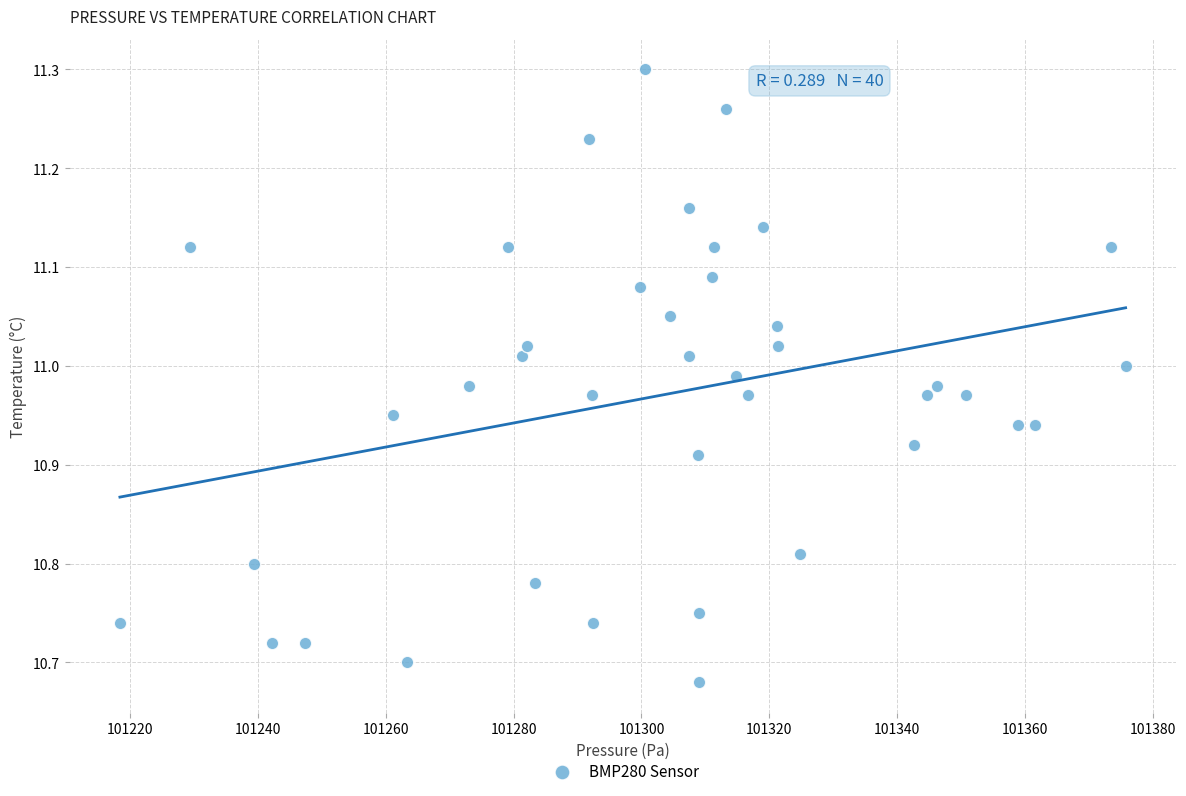

What is the range of X values (max minus min)?

157.2